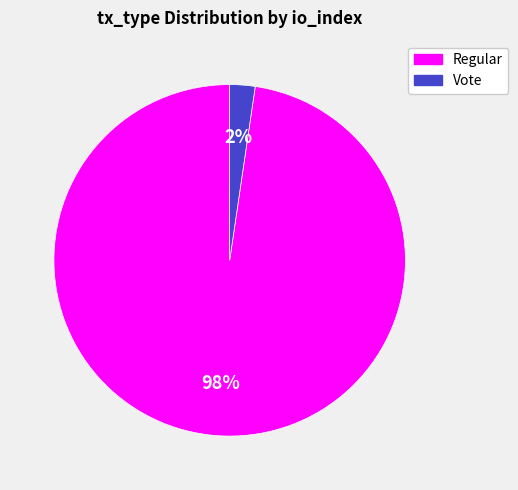

How many segments does this pie chart have?

2